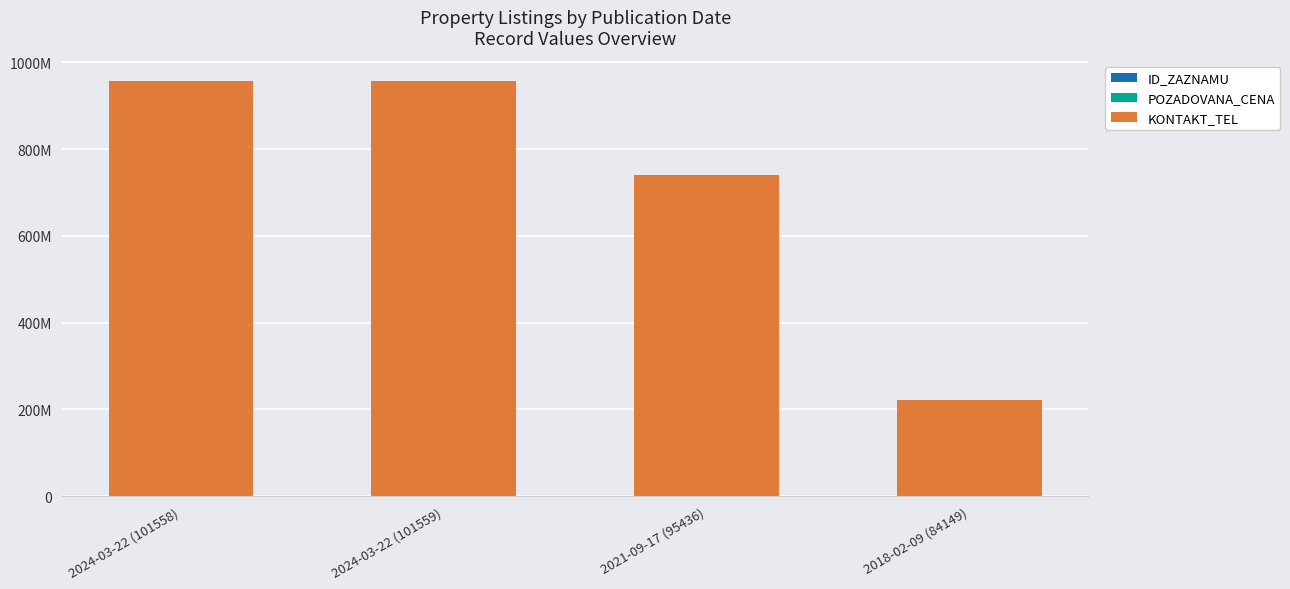

What is the label of the 1st bar from the right?

2018-02-09 (84149)